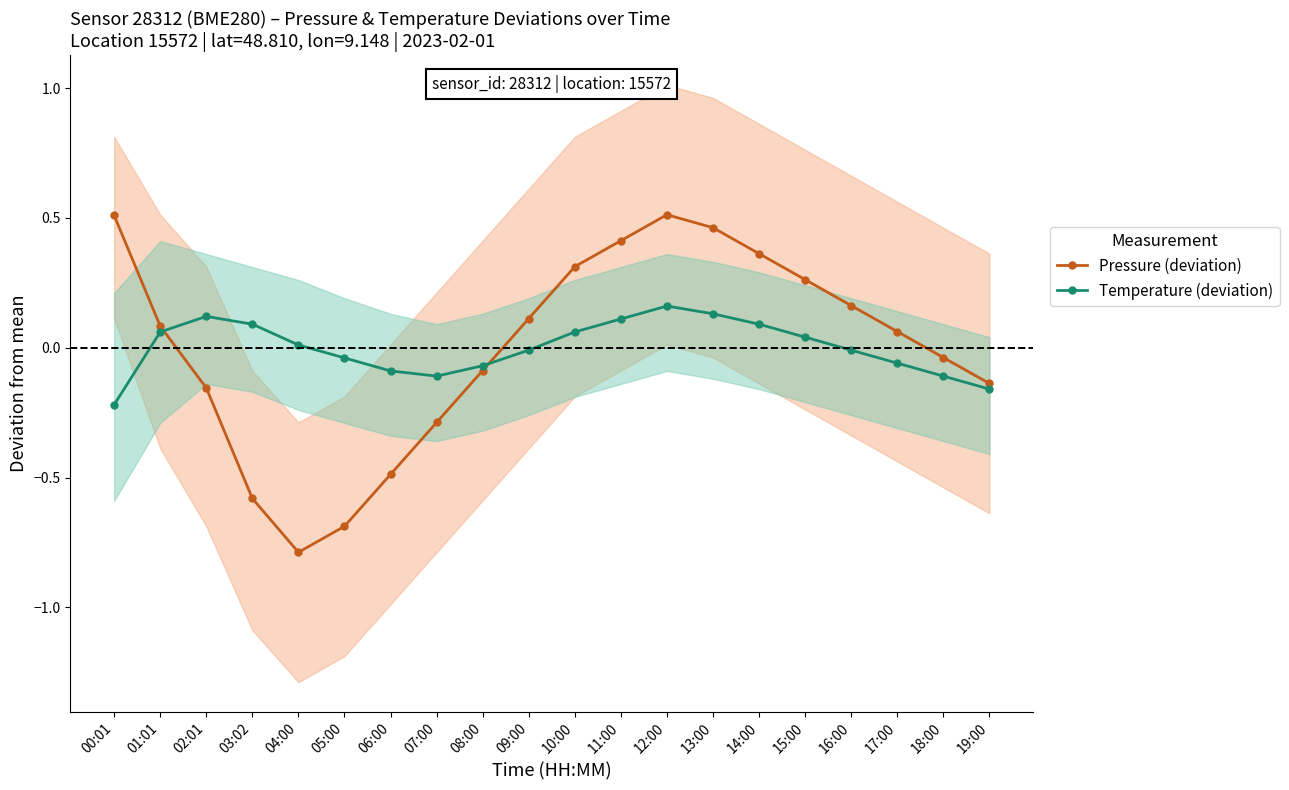

Does the chart have visible grid lines?

No